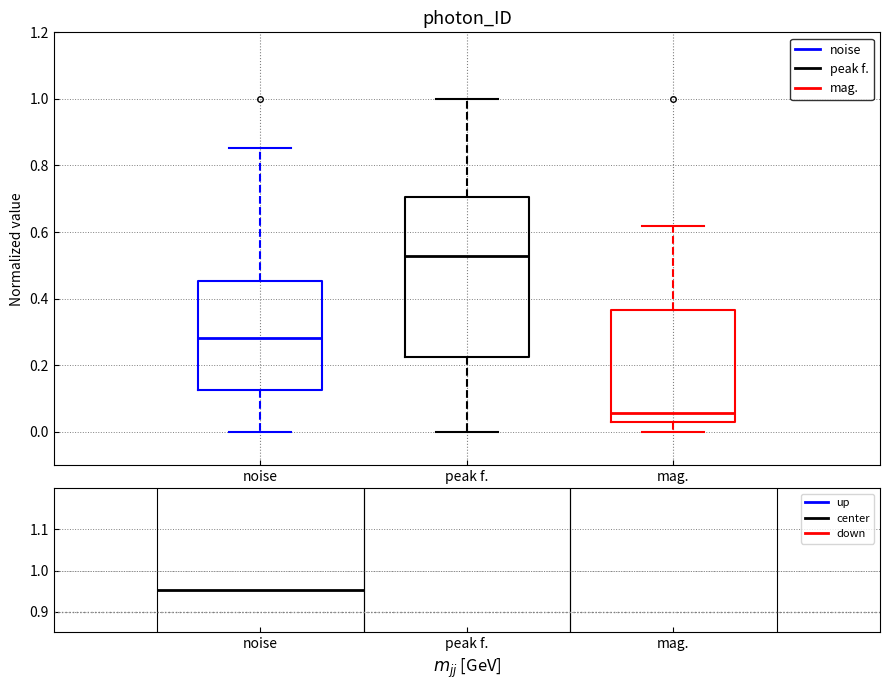

Reading left to right, read every box against the y-axis: the position of its median line, the range the box covers, and the ends of its whiskers. The values are not printed on the chart, so give them approximately, as read against the axis.

noise: median 0.28, box 0.12 to 0.46, whiskers 0.00 to 0.86
peak f.: median 0.52, box 0.22 to 0.70, whiskers 0.00 to 1.00
mag.: median 0.06, box 0.02 to 0.36, whiskers 0.00 to 0.62